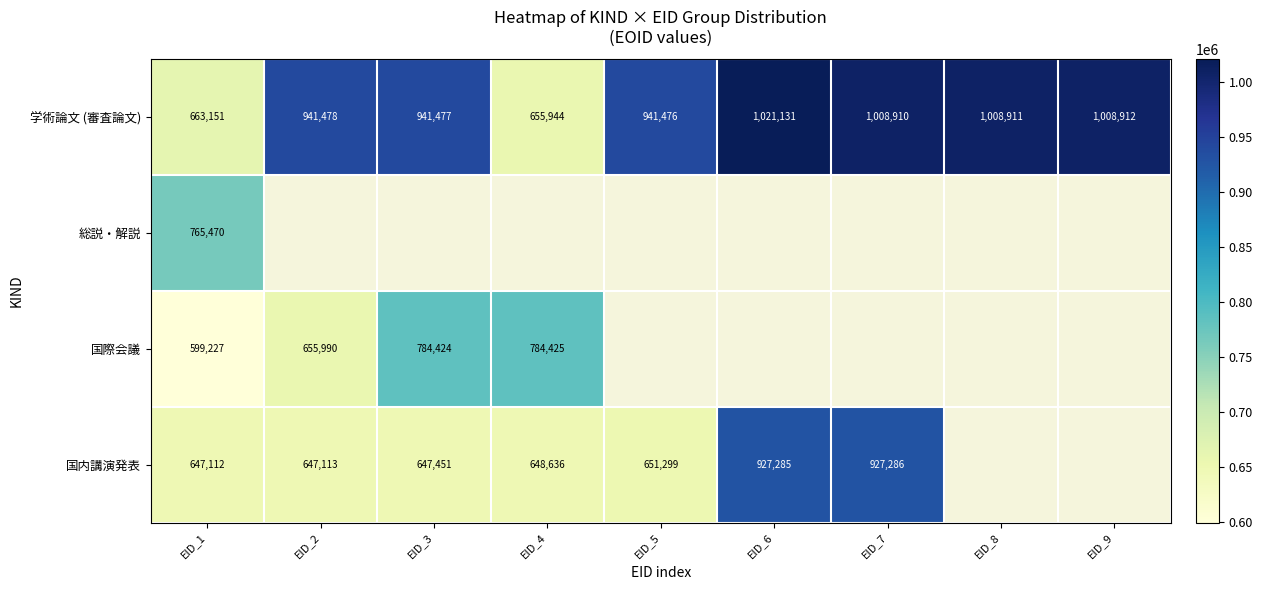

At how many categories does at least one series exceed 650044?

9